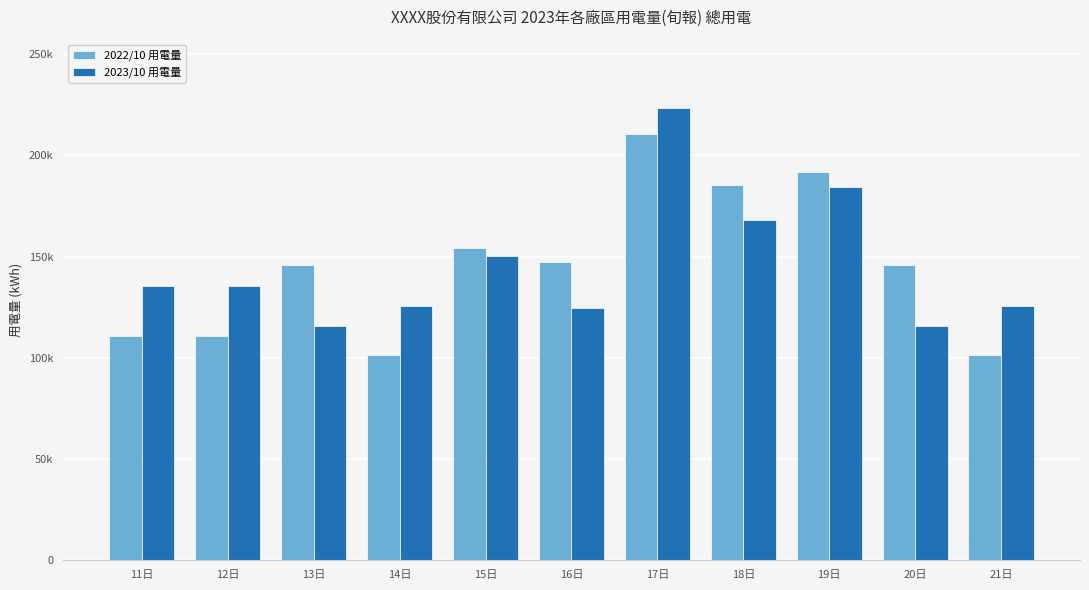

What position from the left is 21日?

11